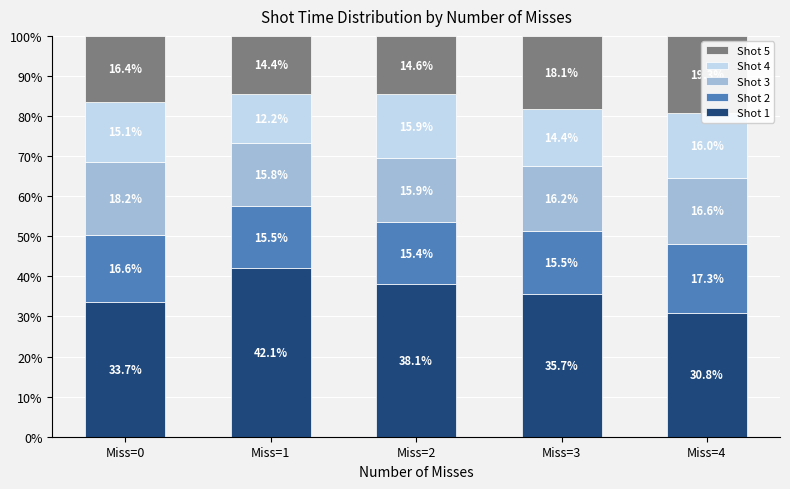

At how many categories does at least one series exceed 33?

4